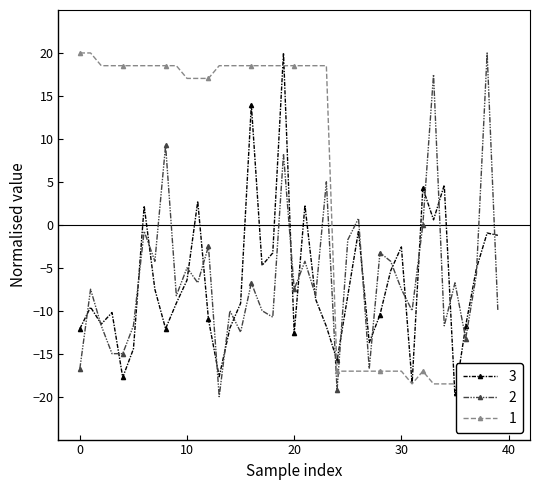

Which series has the largest total across all categories?

Temp